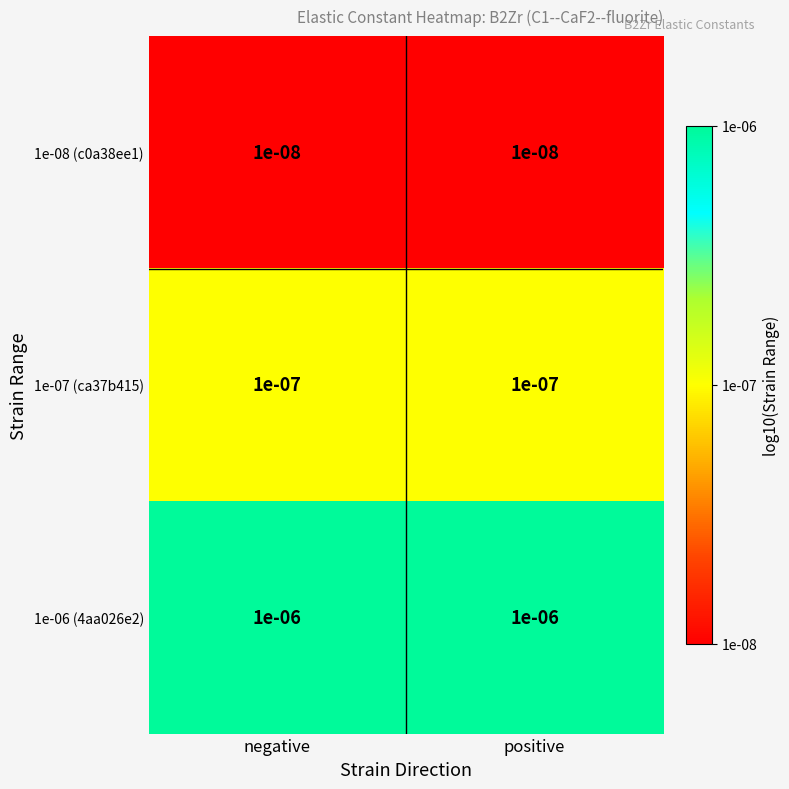

Is the value of 1e-06 (4aa026e2) at negative greater than the value of 1e-07 (ca37b415) at positive?

Yes